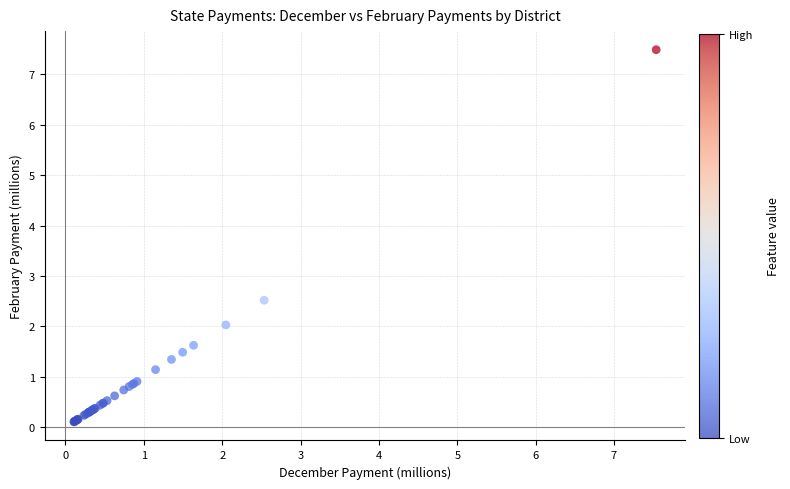

What Y value in the scatter plot is closest to 3?

2.5